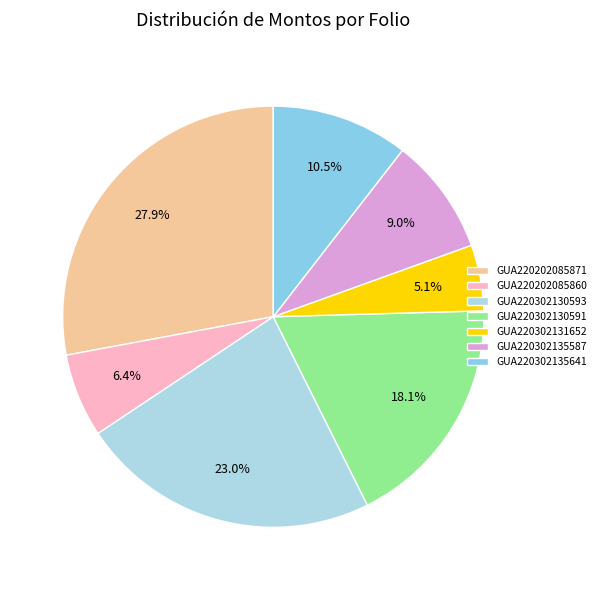

Is the sum of GUA220302130591 and GUA220302131652 greater than half?

No